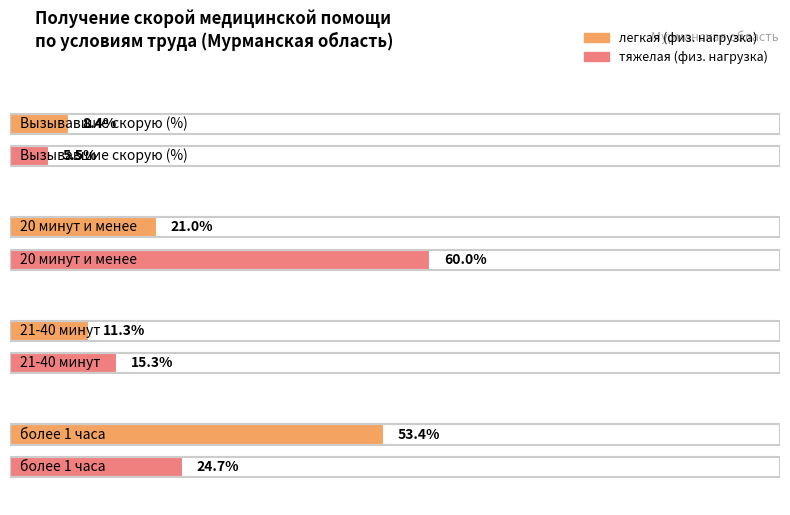

How many bars are there in each group?

2